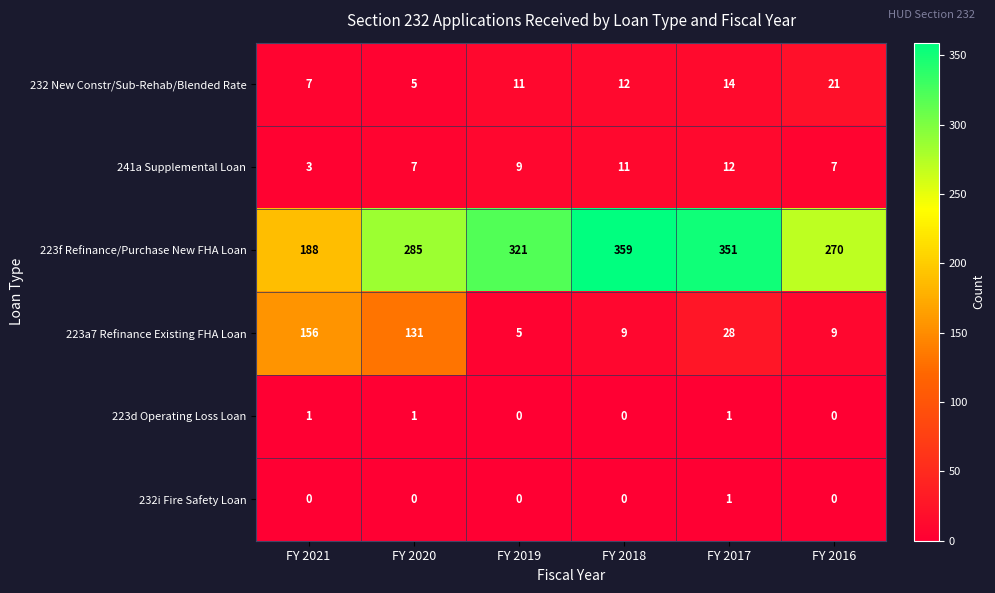

What is the difference between the 223a7 Refinance Existing FHA Loan values at FY 2020 and FY 2019?

126